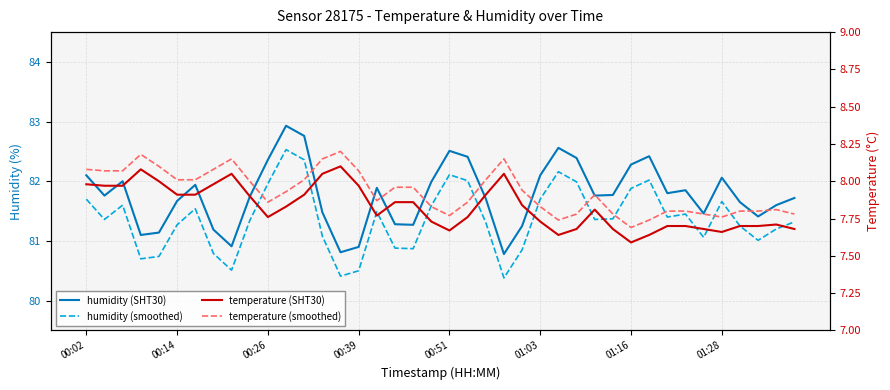

At which category is the sum across all series the highest?

11